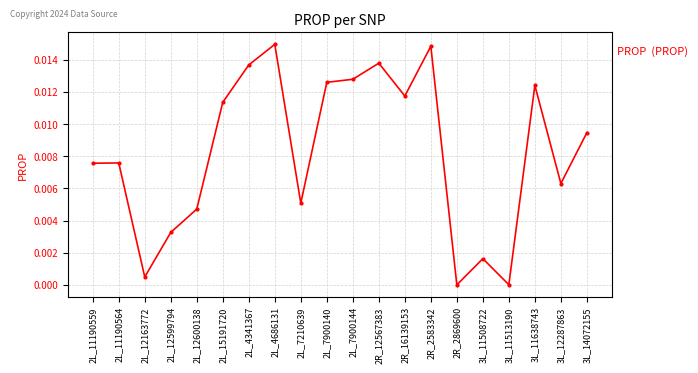

How many series are shown in this chart?

1